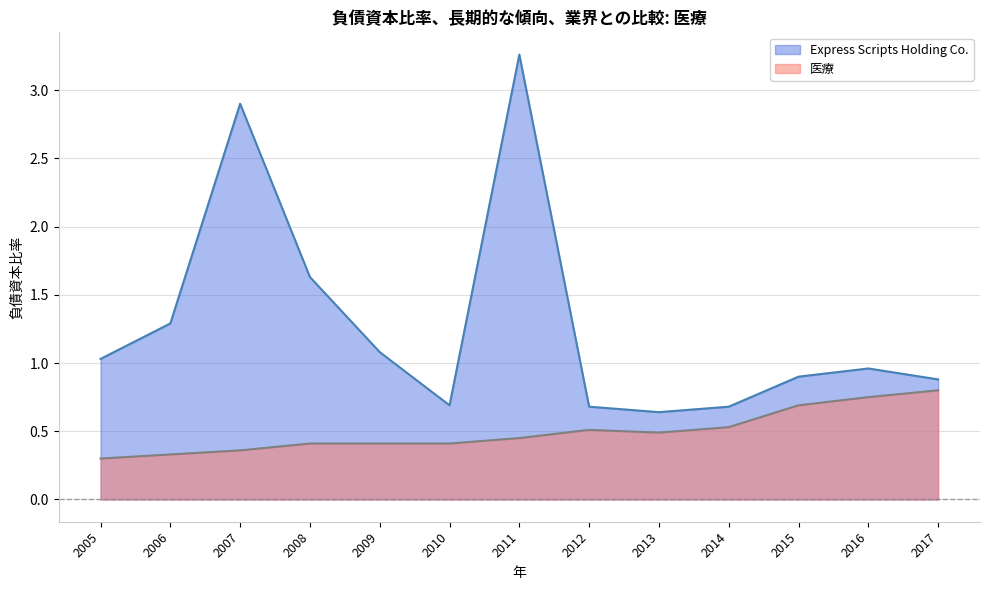

What is the minimum value shown in the chart?

0.3